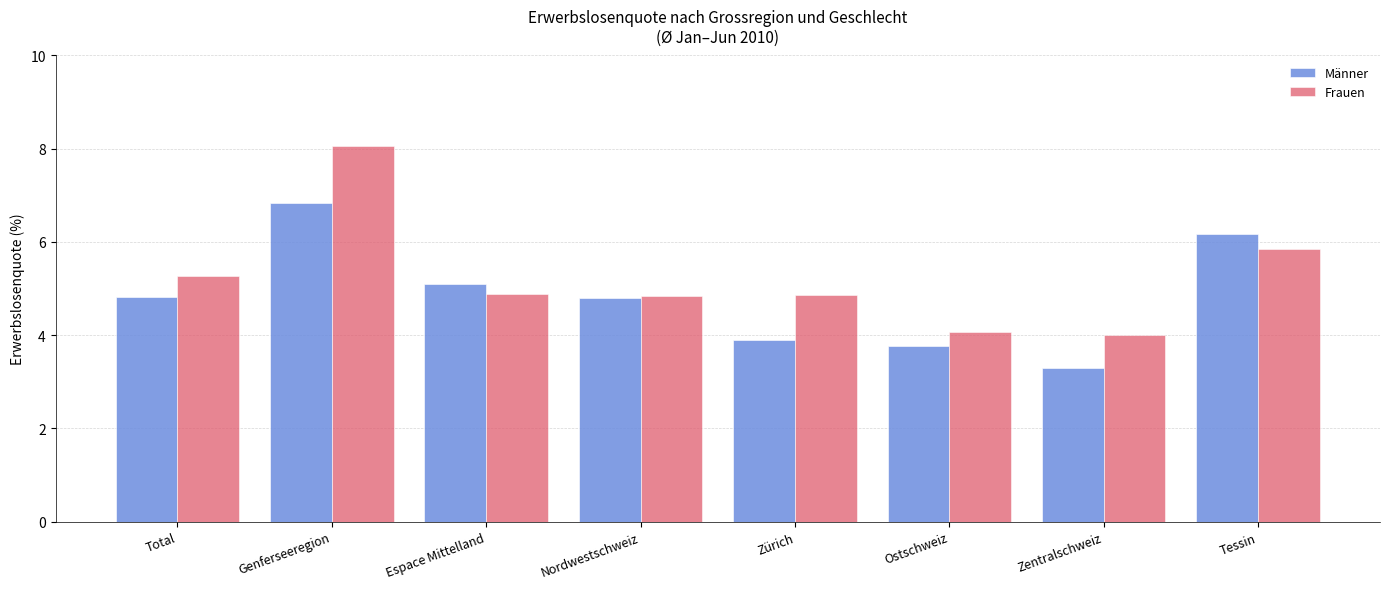

Between Genferseeregion and Espace Mittelland, which series saw the biggest shift?

Frauen